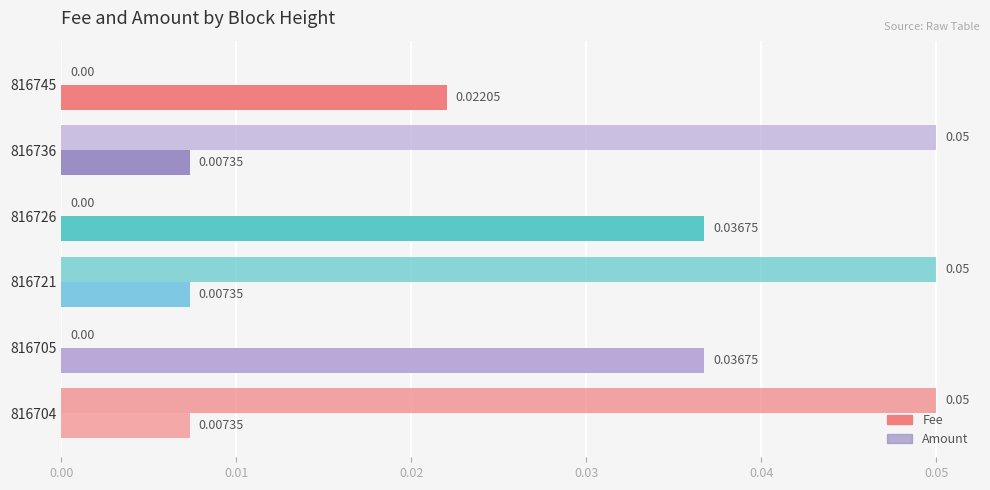

Count the number of categories in the chart.

6